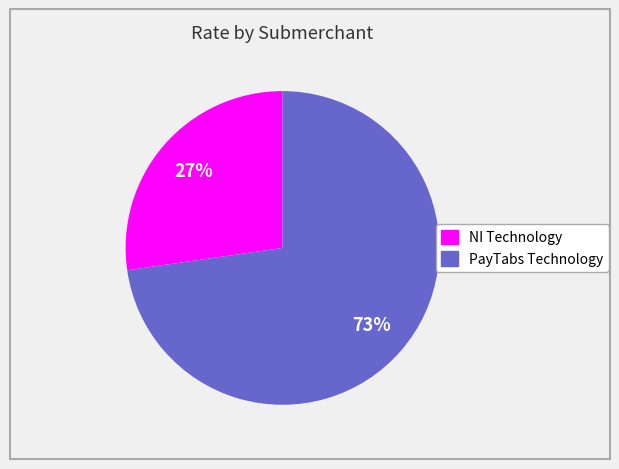

What is the majority slice?

PayTabs Technology